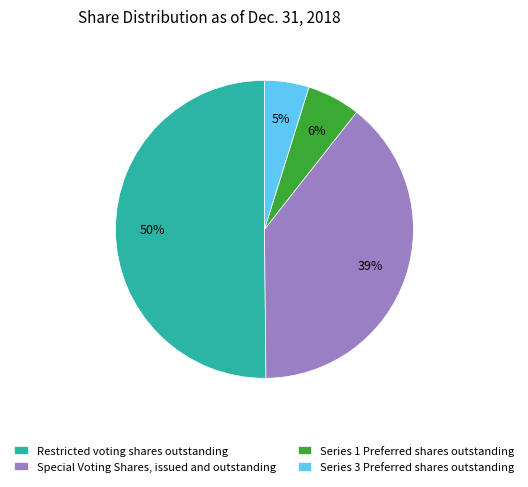

The Restricted voting shares outstanding slice represents 50% of the pie. True or false?

True